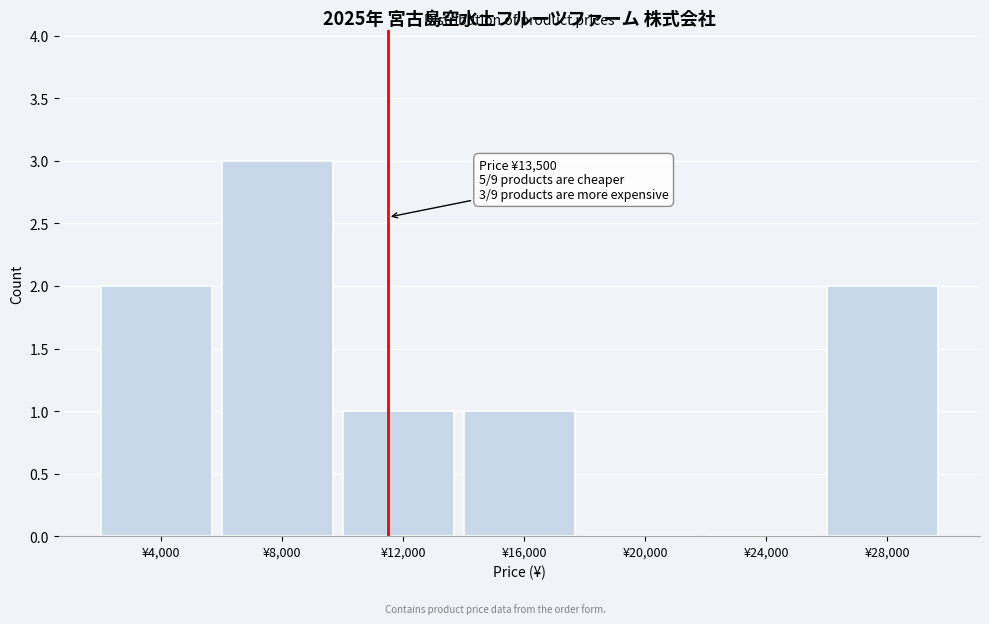

Reading left to right, transcribe all the data shown in this chart.

¥4,000=2	¥8,000=3	¥12,000=1	¥16,000=1	¥20,000=0	¥24,000=0	¥28,000=2